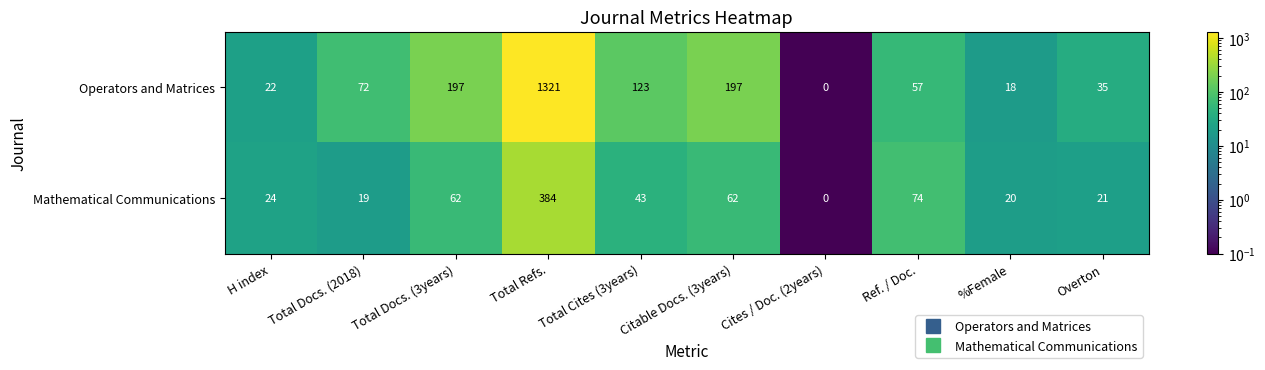

What value does the Mathematical Communications series have at Citable Docs. (3years)?

62